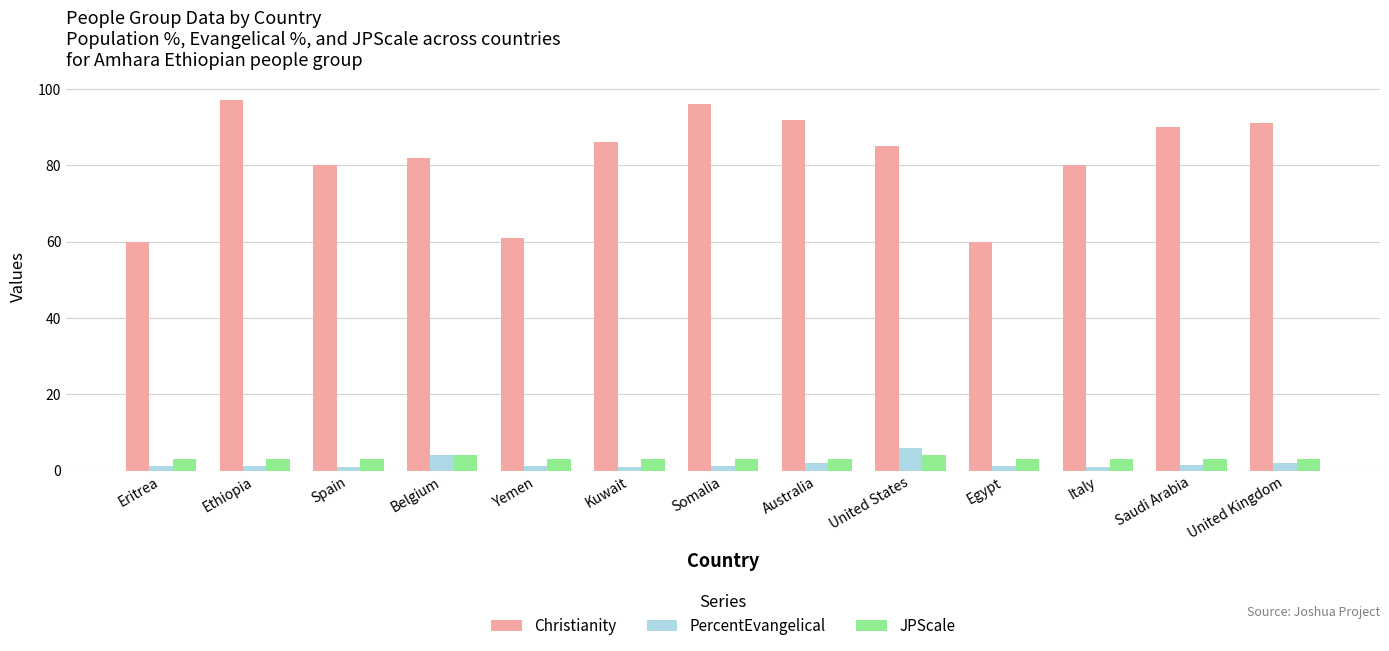

What is the maximum value for JPScale?

4.0